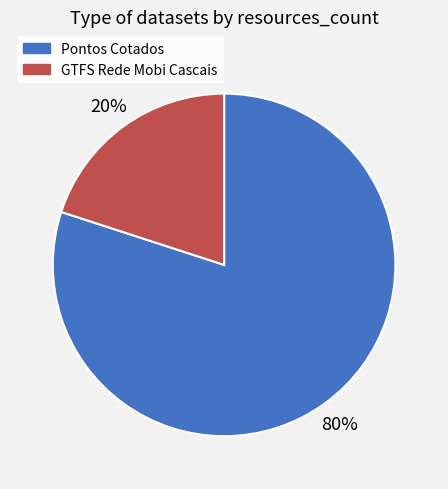

How many segments does this pie chart have?

2